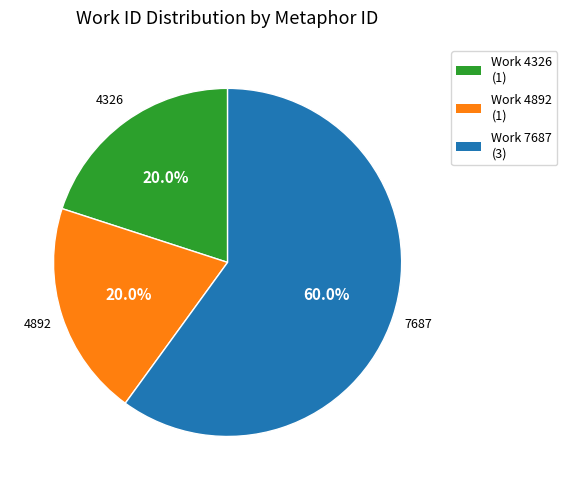

Count the number of slices in the pie.

3